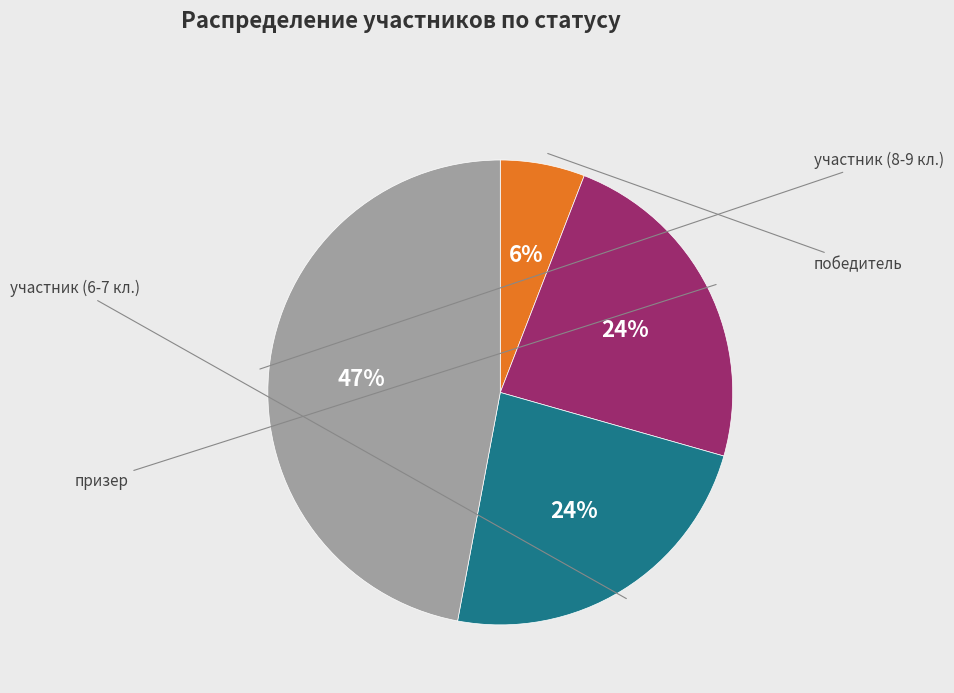

To the nearest percent, what is the difference between the largest and smallest slice percentages?

41%